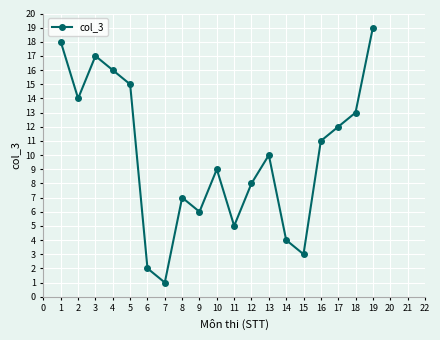

Between 2 and 17, which is larger?

2